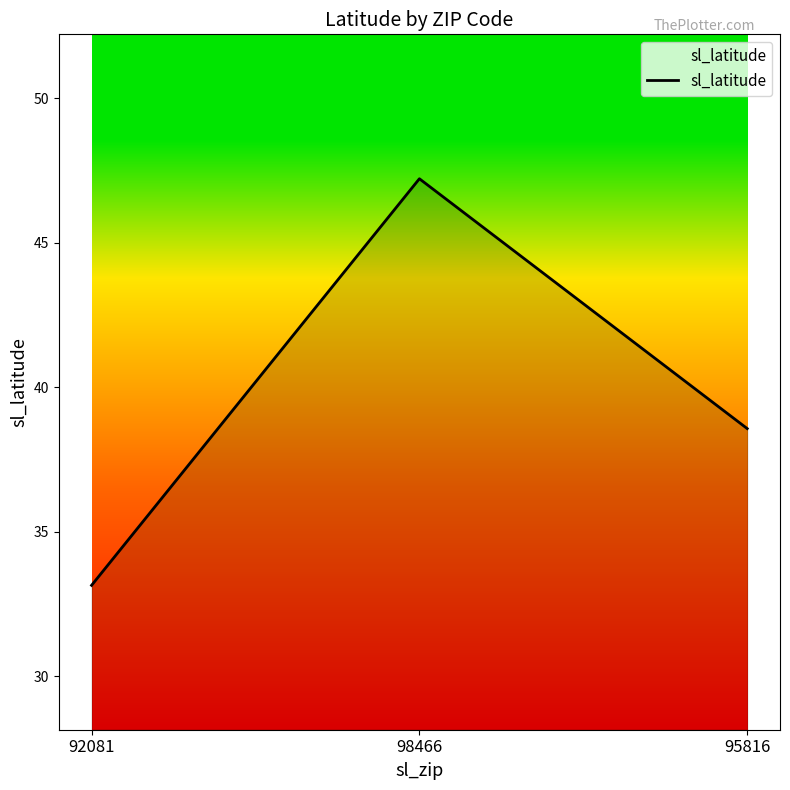

What is the maximum value shown in the chart?

47.2